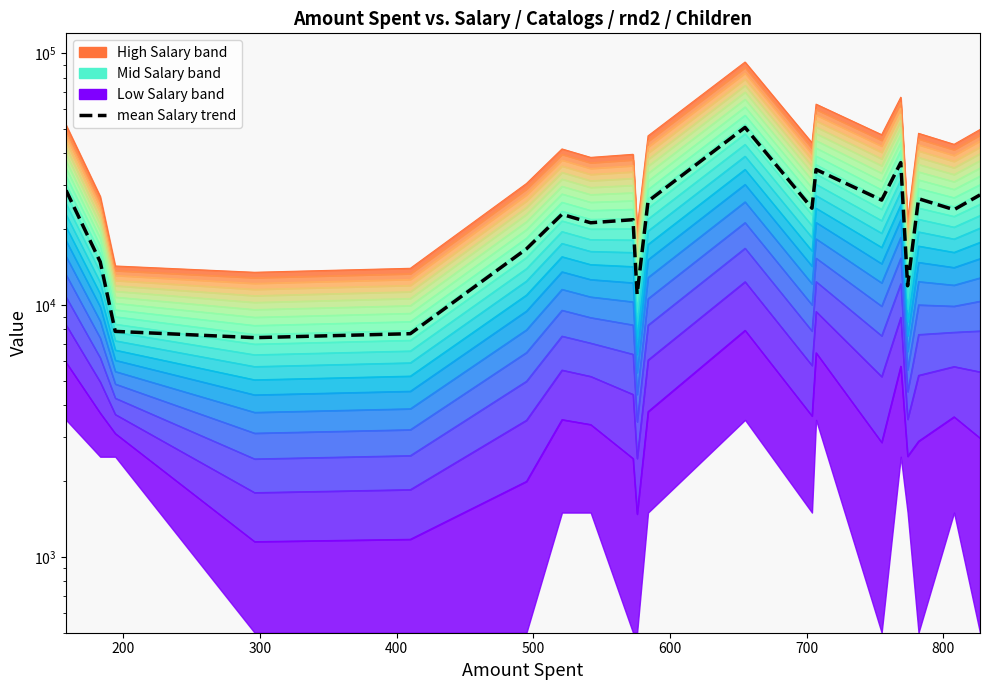

How many points are higher than both their immediate neighbors (excluding endpoints)?

6